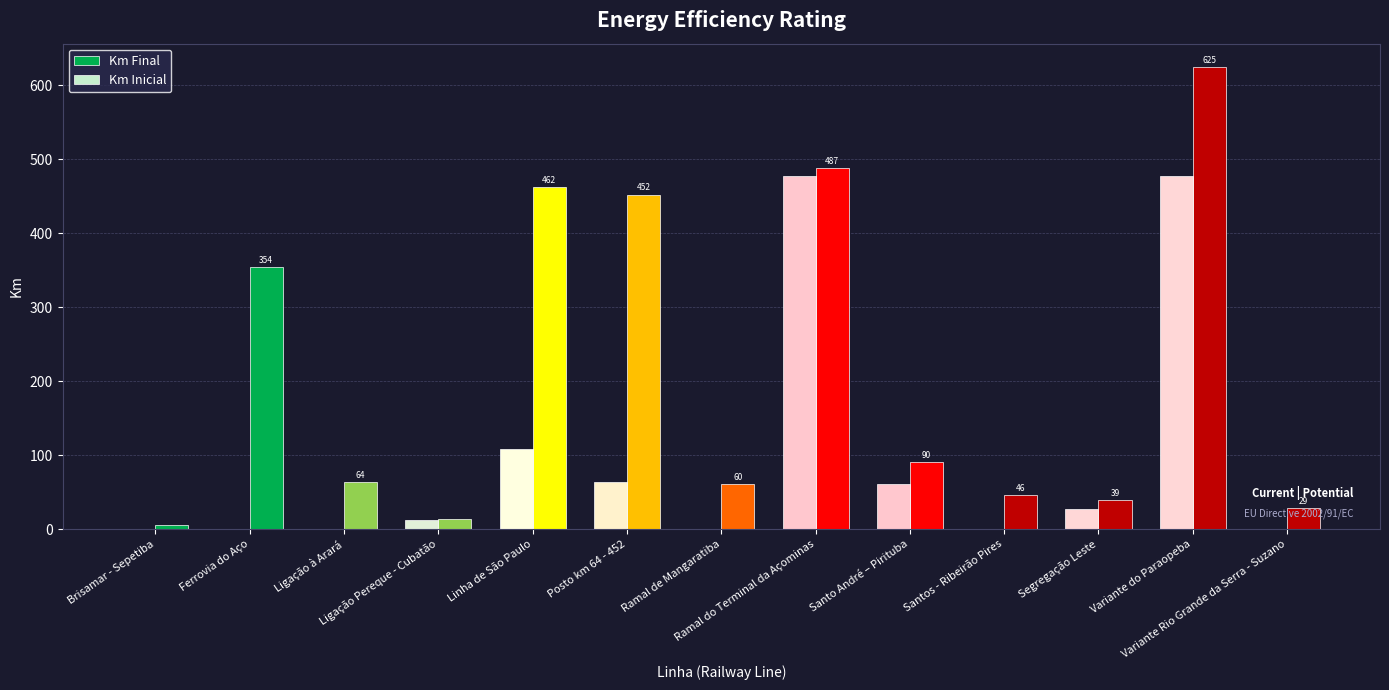

What are all the series names shown in the legend?

Km Final, Km Inicial